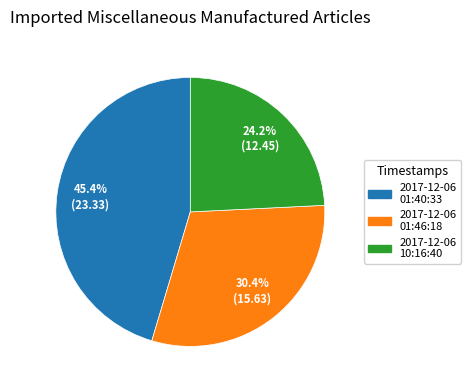

Does any single category account for the majority?

No